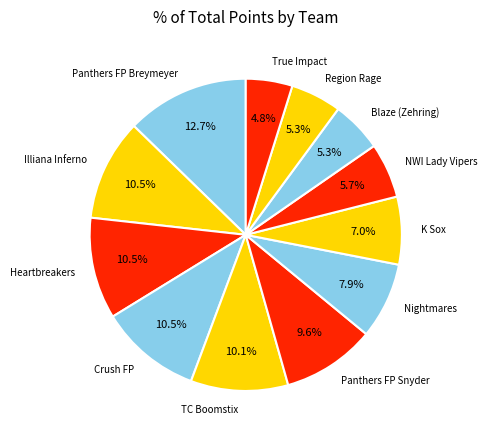

What is the largest slice in the pie chart?

Panthers FP Breymeyer